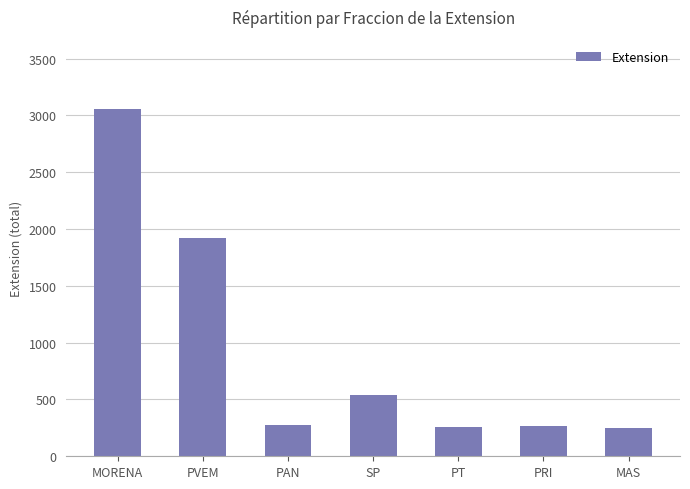

What is the difference between the maximum and minimum values?

2805